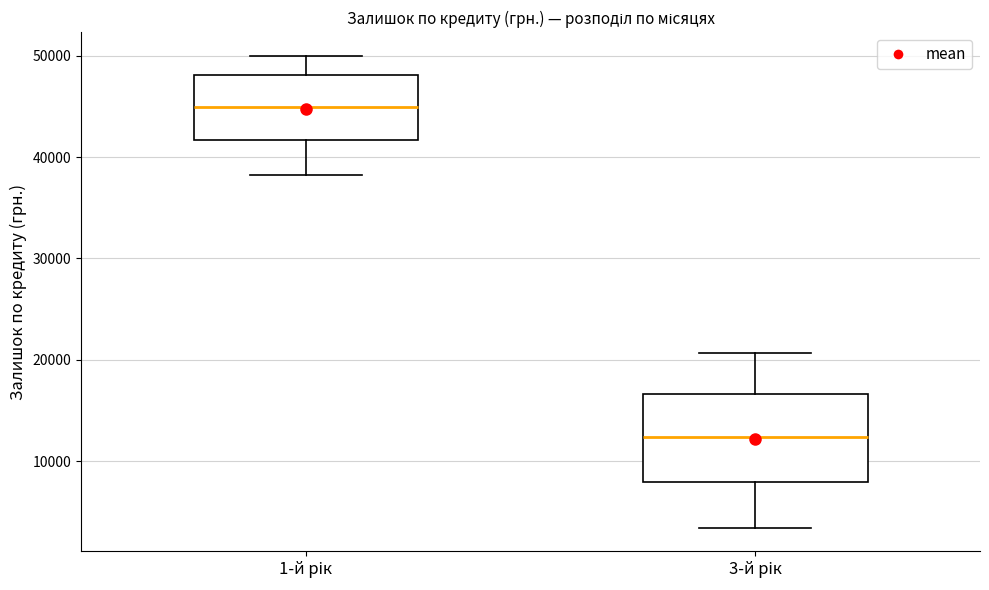

Reading left to right, transcribe this box plot: for each box, give where its median line is, the range the box spans, and where its two whiskers end, as read against the y-axis. The values are not printed on the chart, so give them approximately, as read against the axis.

1-й рік: median 45000, box 42000 to 48000, whiskers 38000 to 50000
3-й рік: median 12000, box 8000 to 17000, whiskers 3000 to 21000